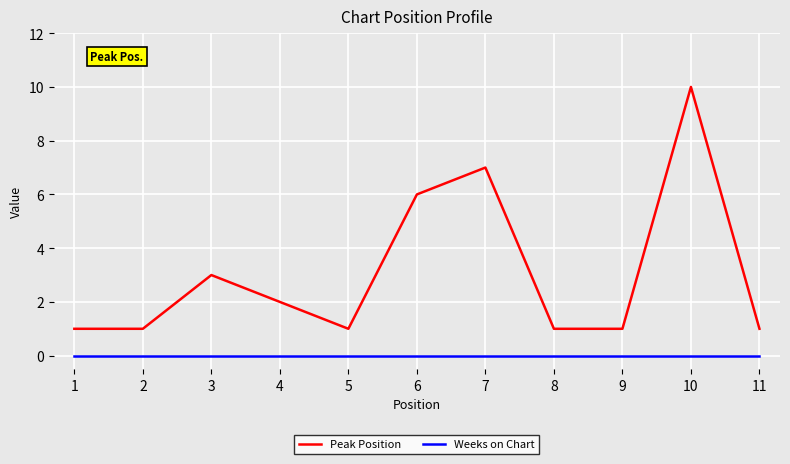

Is the value of Peak Position at 2 greater than the value of Weeks on Chart at 1?

Yes